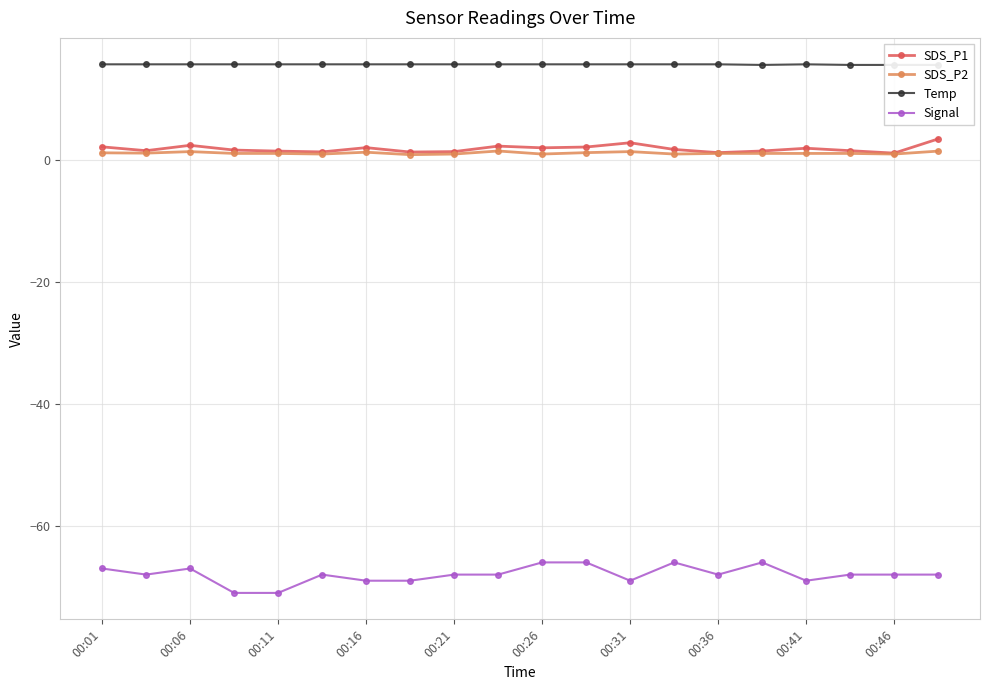

How many interior local peaks does the SDS_P1 series have?

5